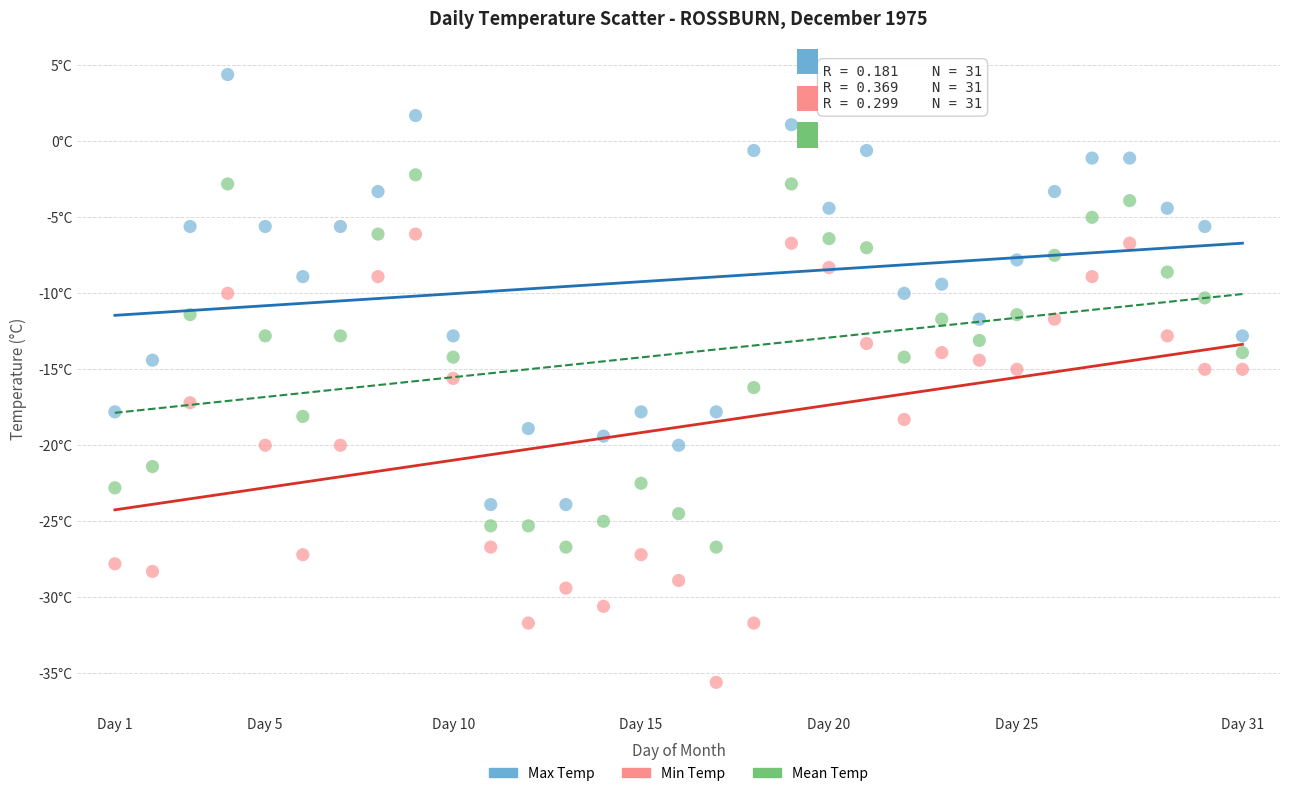

Which series has the largest Y range (max minus min)?

Min Temp